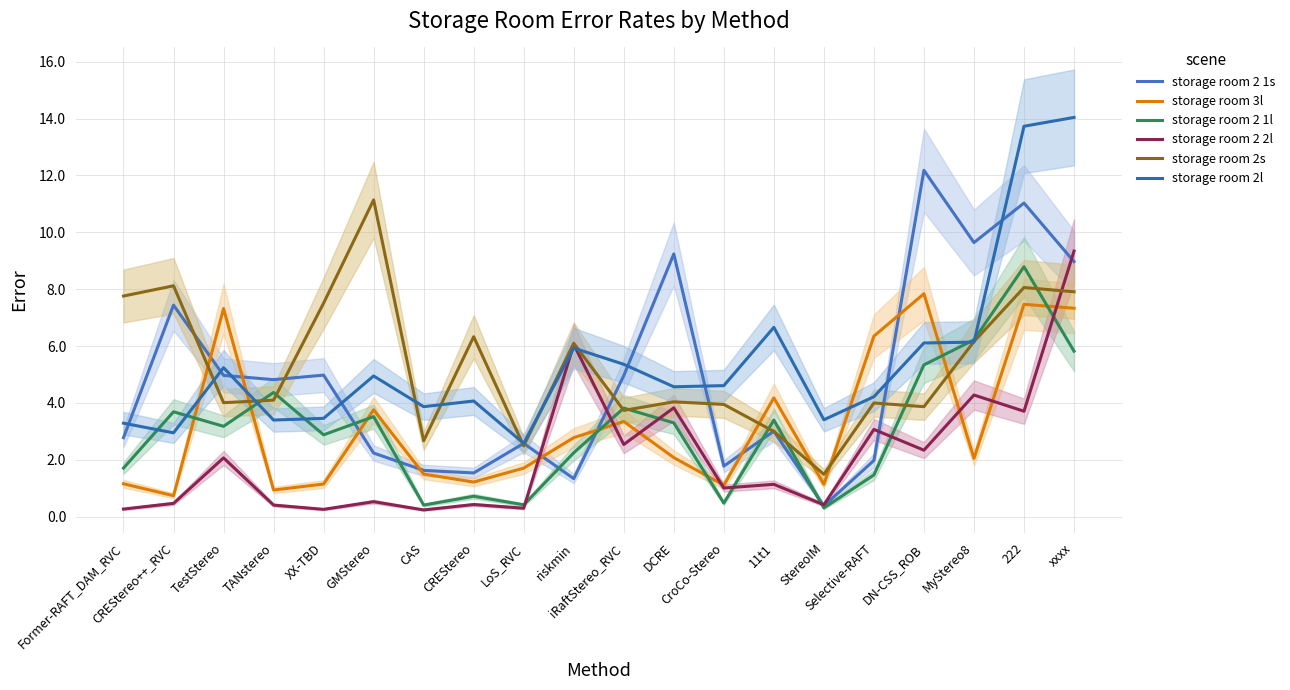

Rank the categories by storage room 2l value from lowest to highest.

LoS_RVC, CREStereo++_RVC, Former-RAFT_DAM_RVC, TANstereo, StereoIM, XX-TBD, CAS, CREStereo, Selective-RAFT, DCRE, CroCo-Stereo, GMStereo, TestStereo, iRaftStereo_RVC, riskmin, DN-CSS_ROB, MyStereo8, 11t1, 222, xxxx